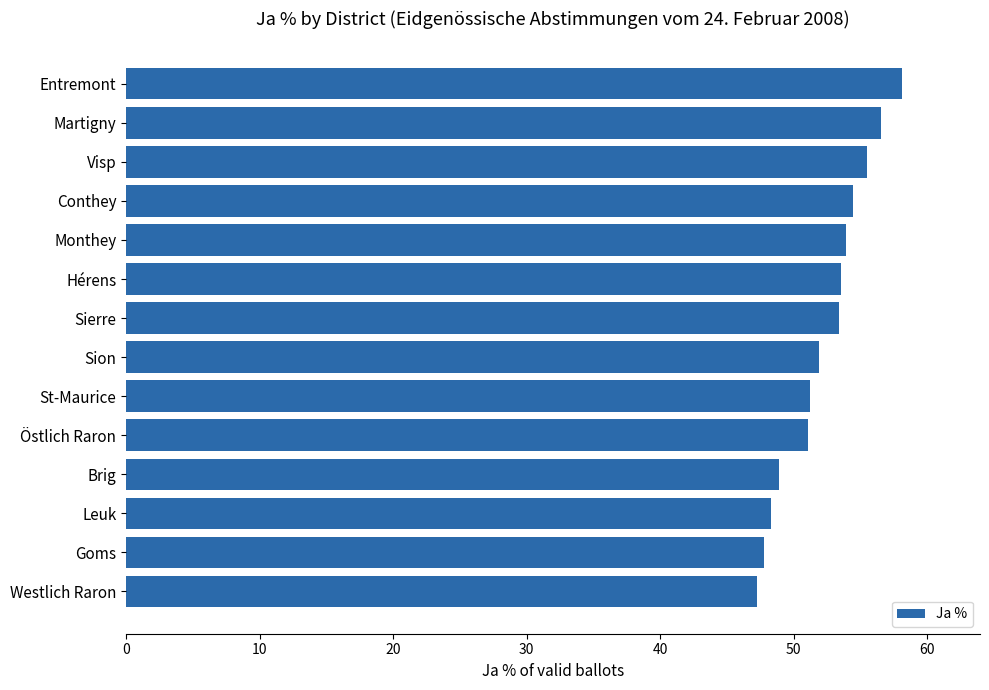

What is the ratio of the value at Leuk to the value at Sierre?

0.9